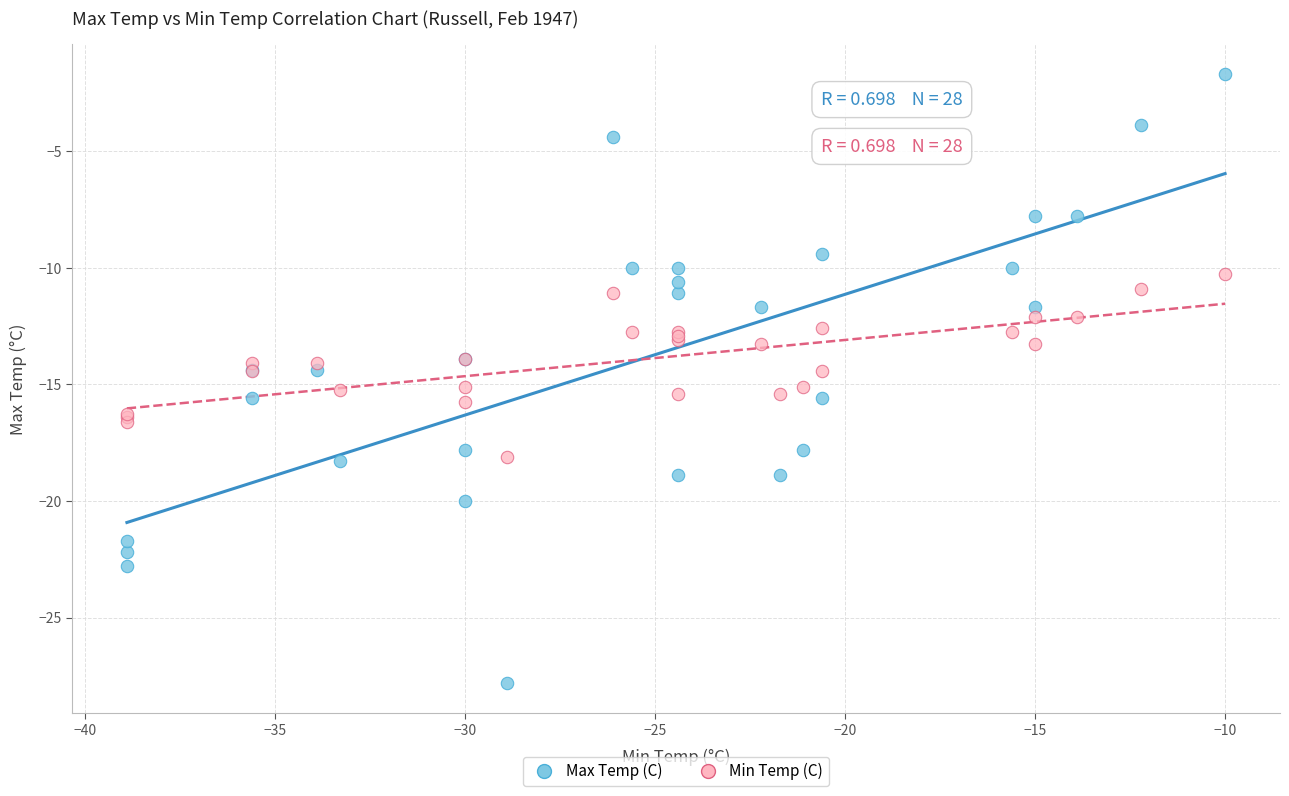

Which series has the largest Y range (max minus min)?

Max Temp (C)